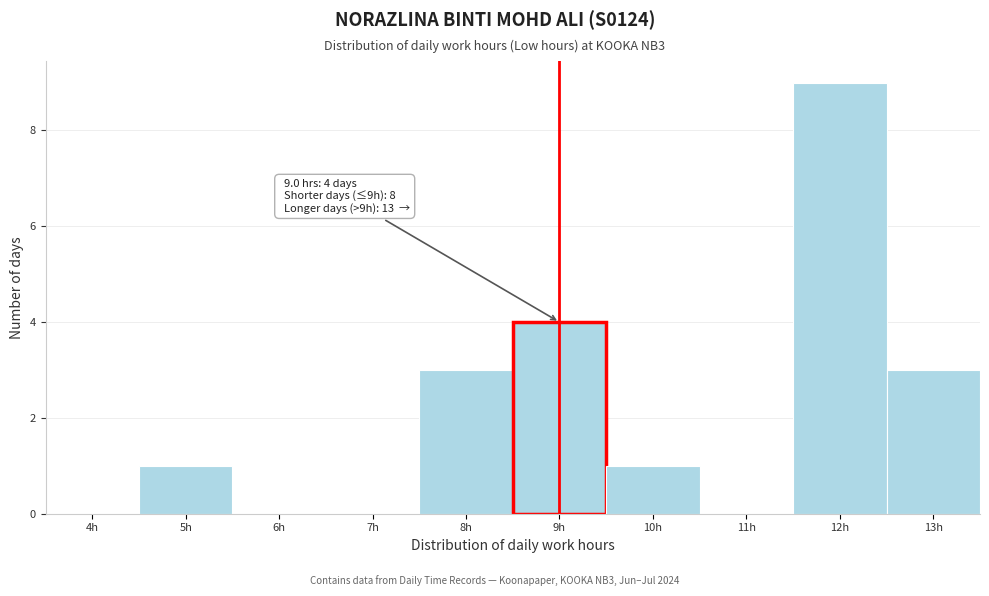

Reading right to left, extract all data points from this chart.

13h=3	12h=9	11h=0	10h=1	9h=4	8h=3	7h=0	6h=0	5h=1	4h=0